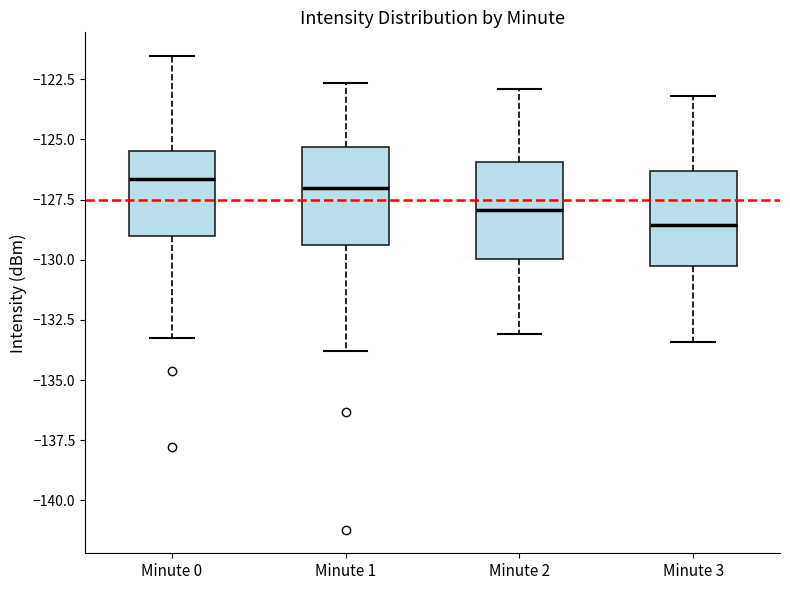

Which box's median line is the lowest?

Minute 3